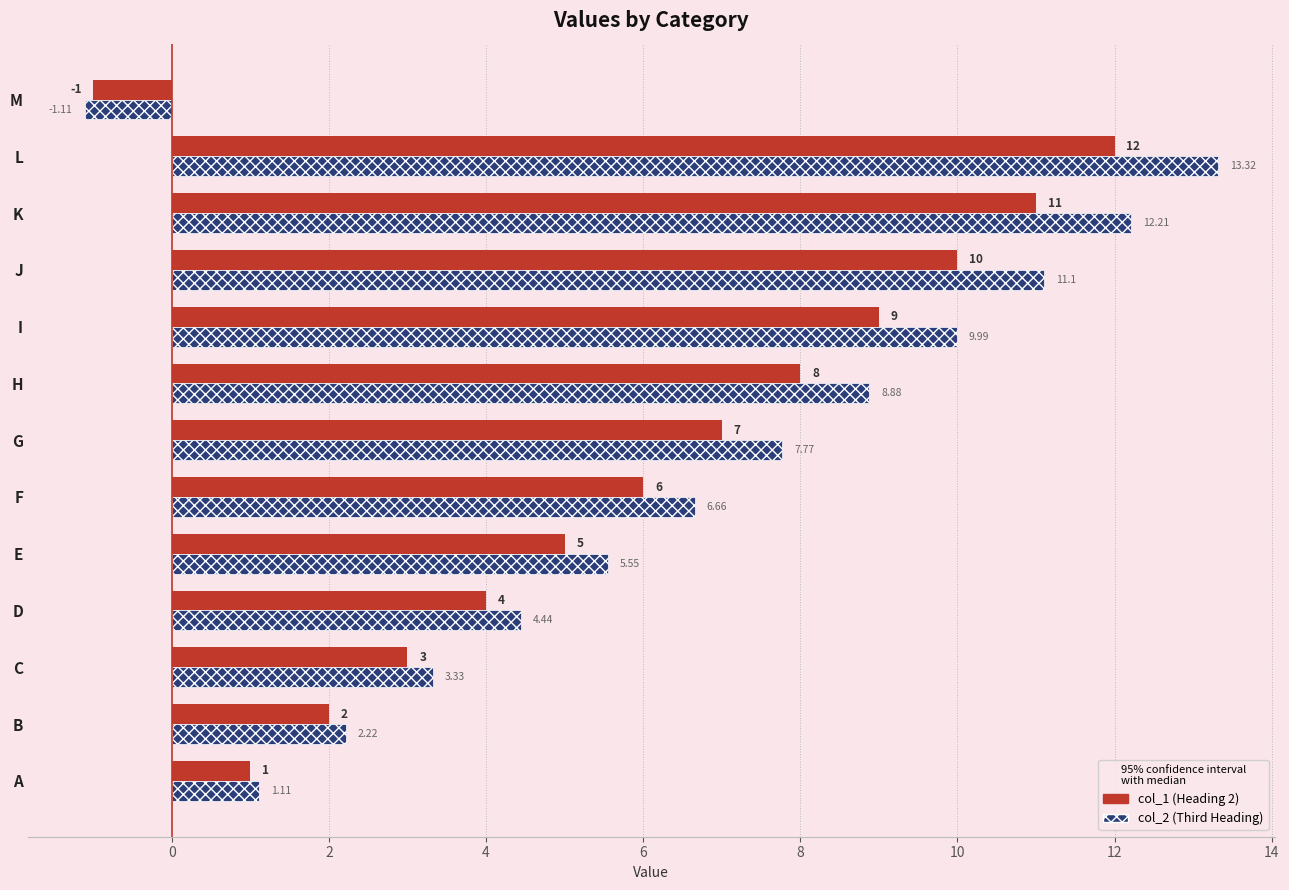

At which category is the sum across all series the highest?

L